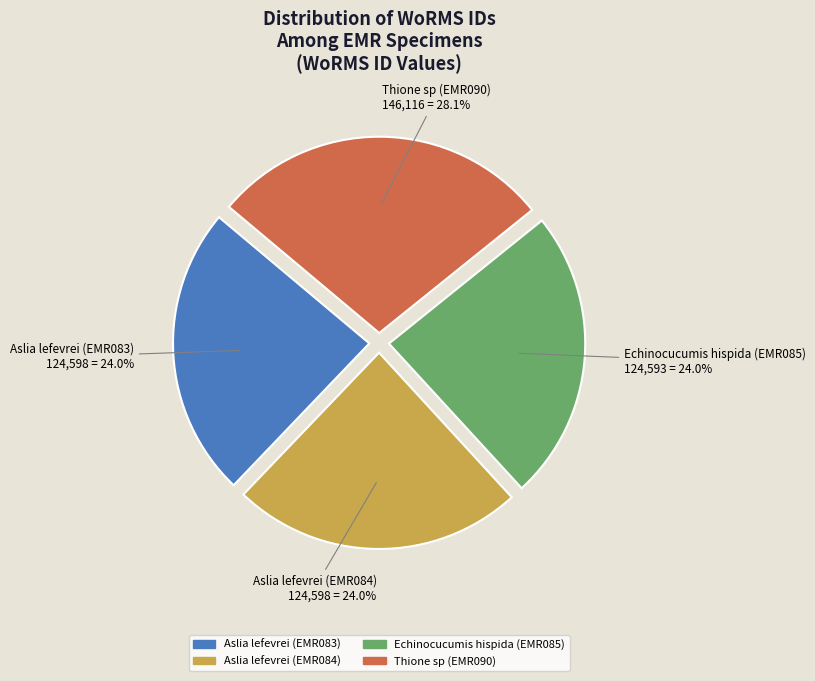

Does any single category account for the majority?

No